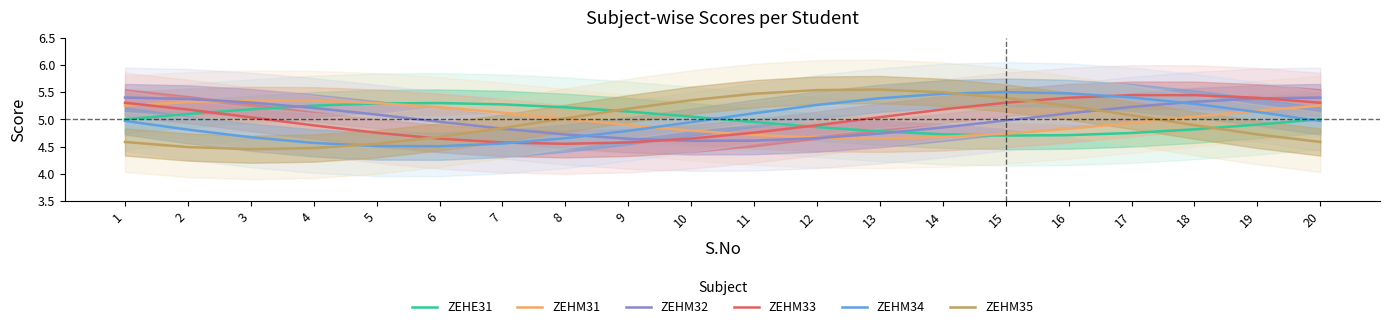

Between which two adjacent categories do ZEHM34 and ZEHM32 first intersect?

8 and 9